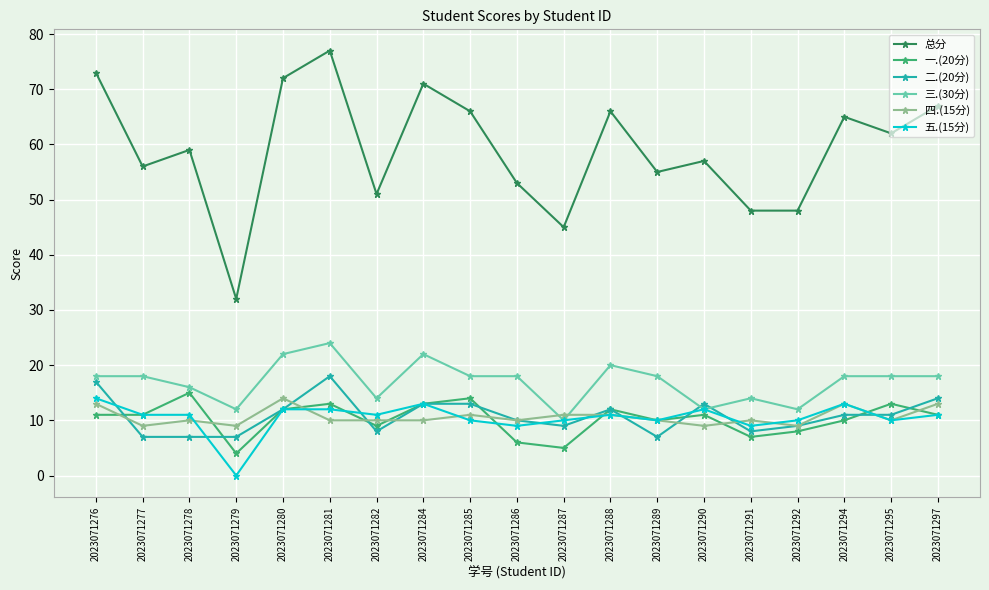

True or false: 五.(15分) has more than 0 interior local peaks.

True